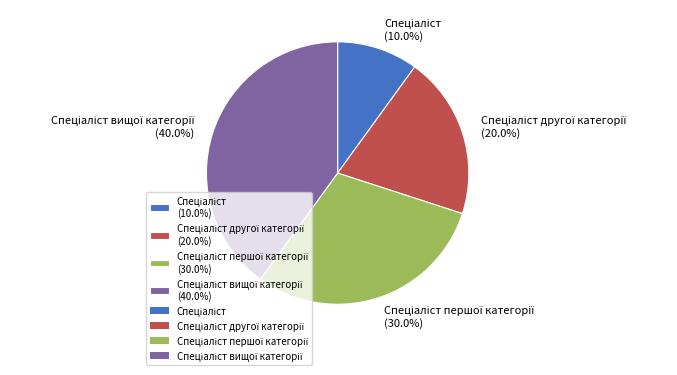

Is there a majority slice in this chart?

No